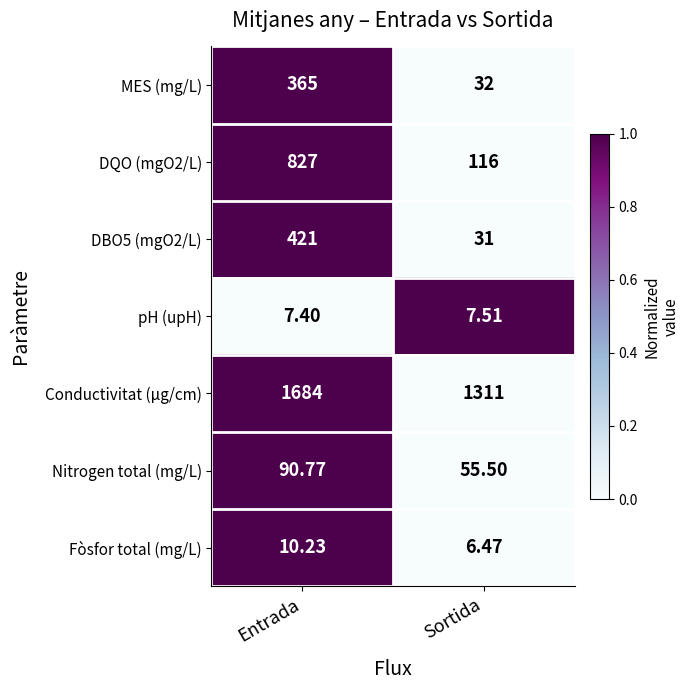

Which category has the highest value in the Conductivitat (µg/cm) series?

Entrada